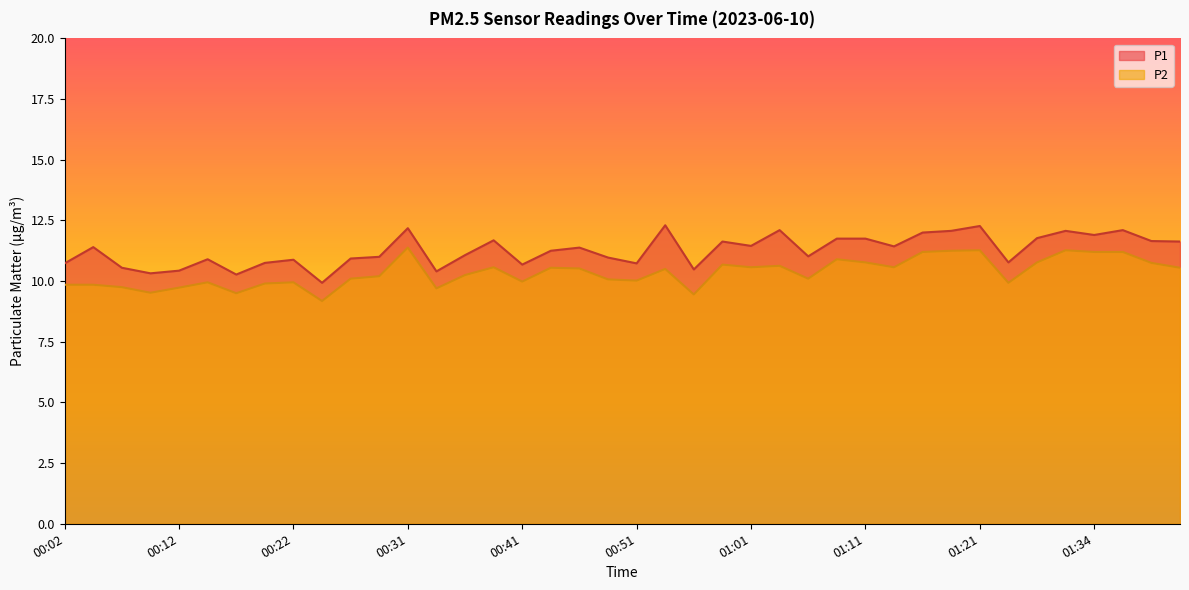

At 00:12, list the series in order from largest to smallest.

P1, P2